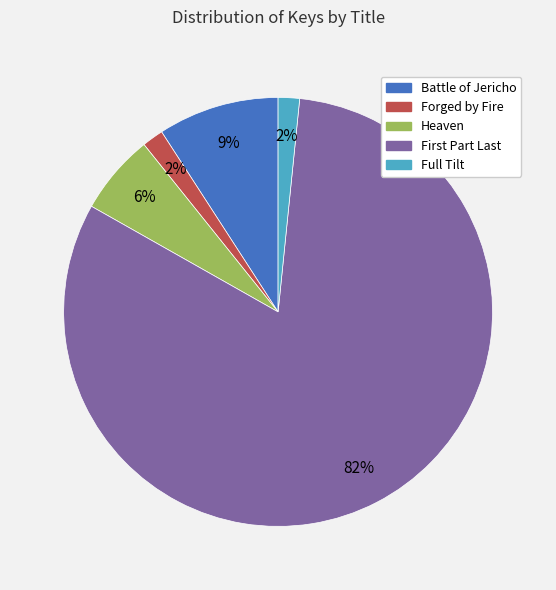

Count the number of slices in the pie.

5